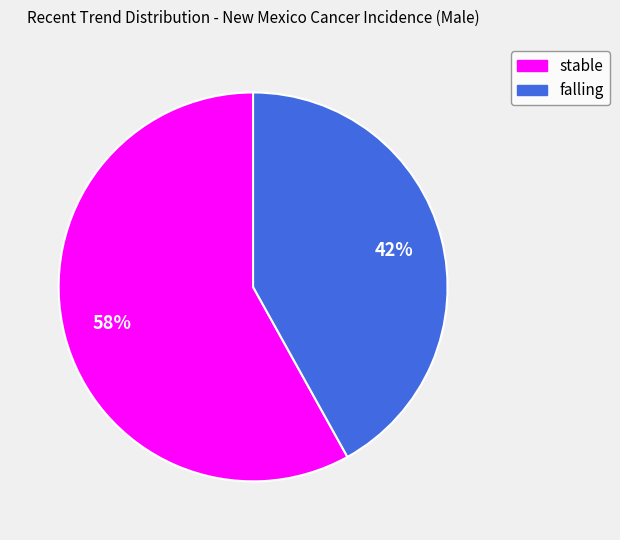

Do stable and falling together represent more than half of the pie?

Yes